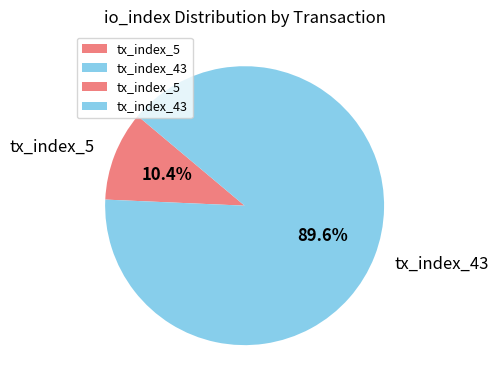

Which category has the biggest portion of the pie?

tx_index_43